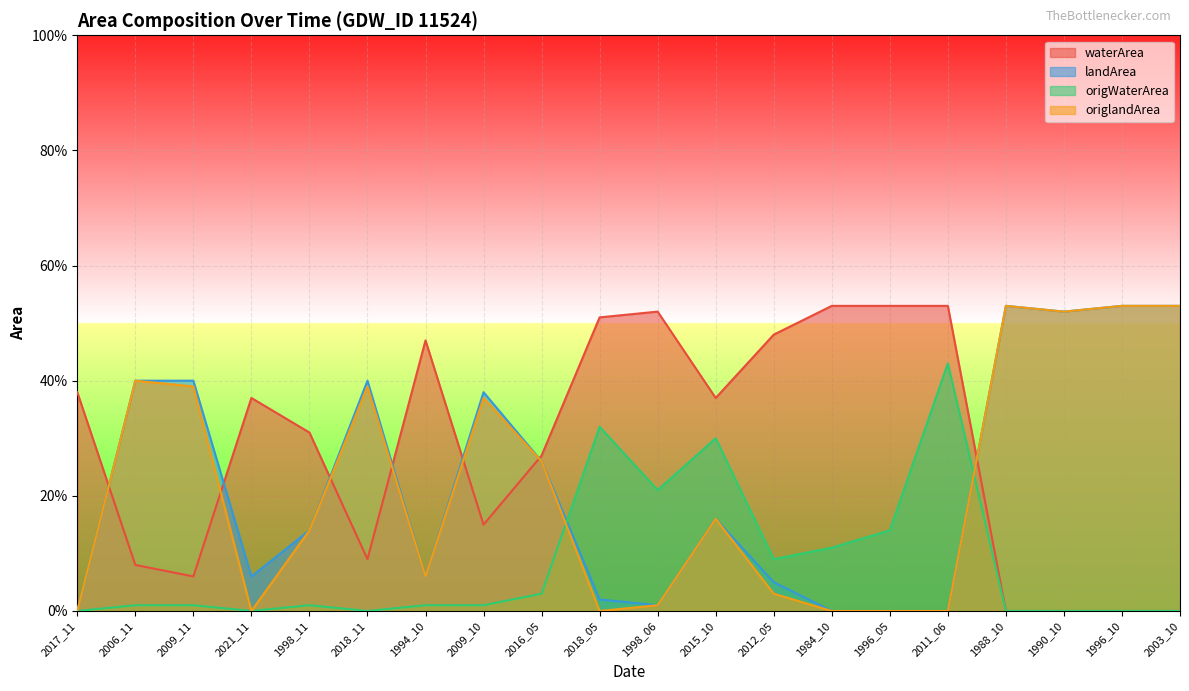

Which category has the highest value in the origWaterArea series?

2011_06